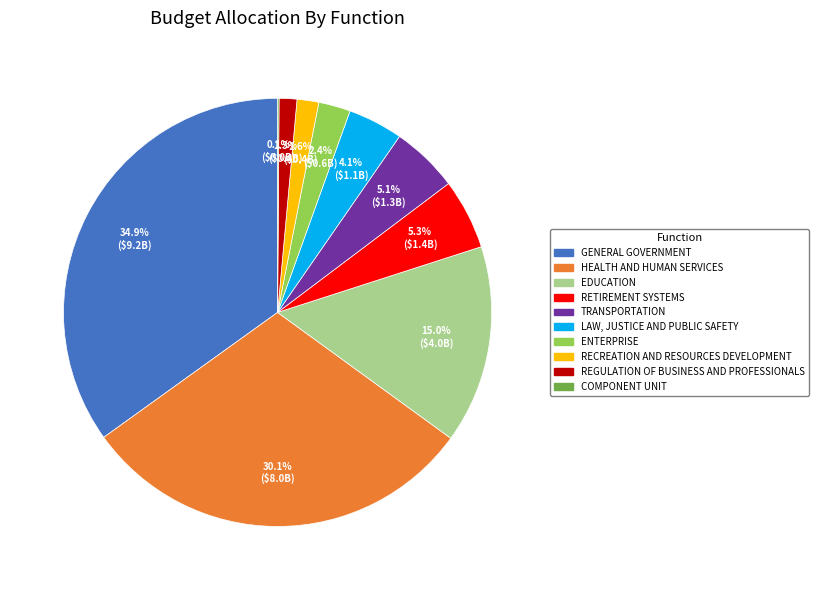

What portion of the pie excludes RECREATION AND RESOURCES DEVELOPMENT?

98.4%